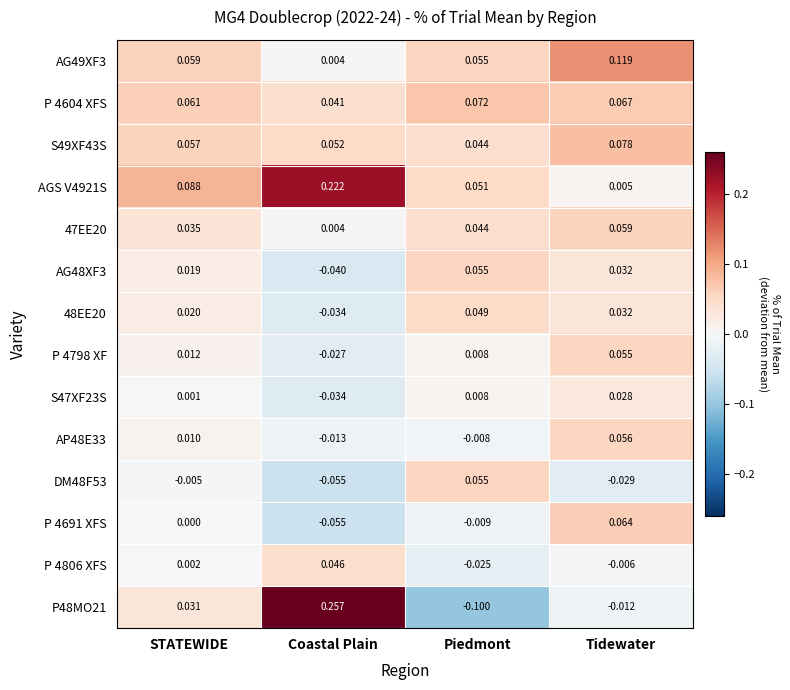

At which label is 48EE20 closest to 0?

STATEWIDE